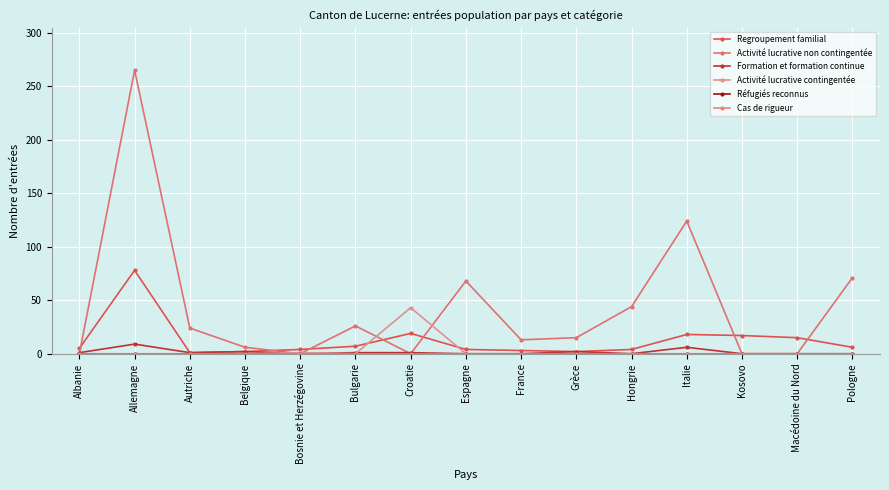

Does the chart have visible grid lines?

Yes